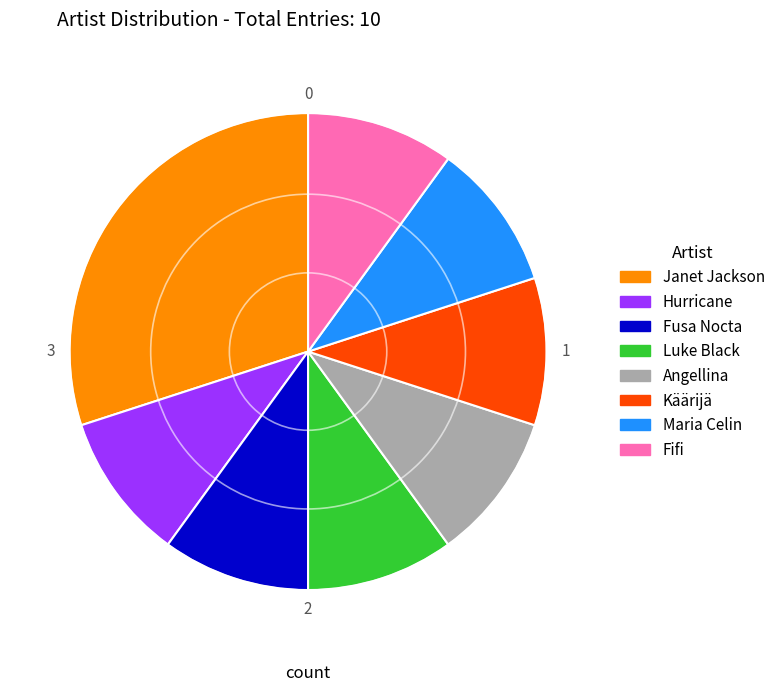

True or false: Maria Celin accounts for 1% of the total.

False